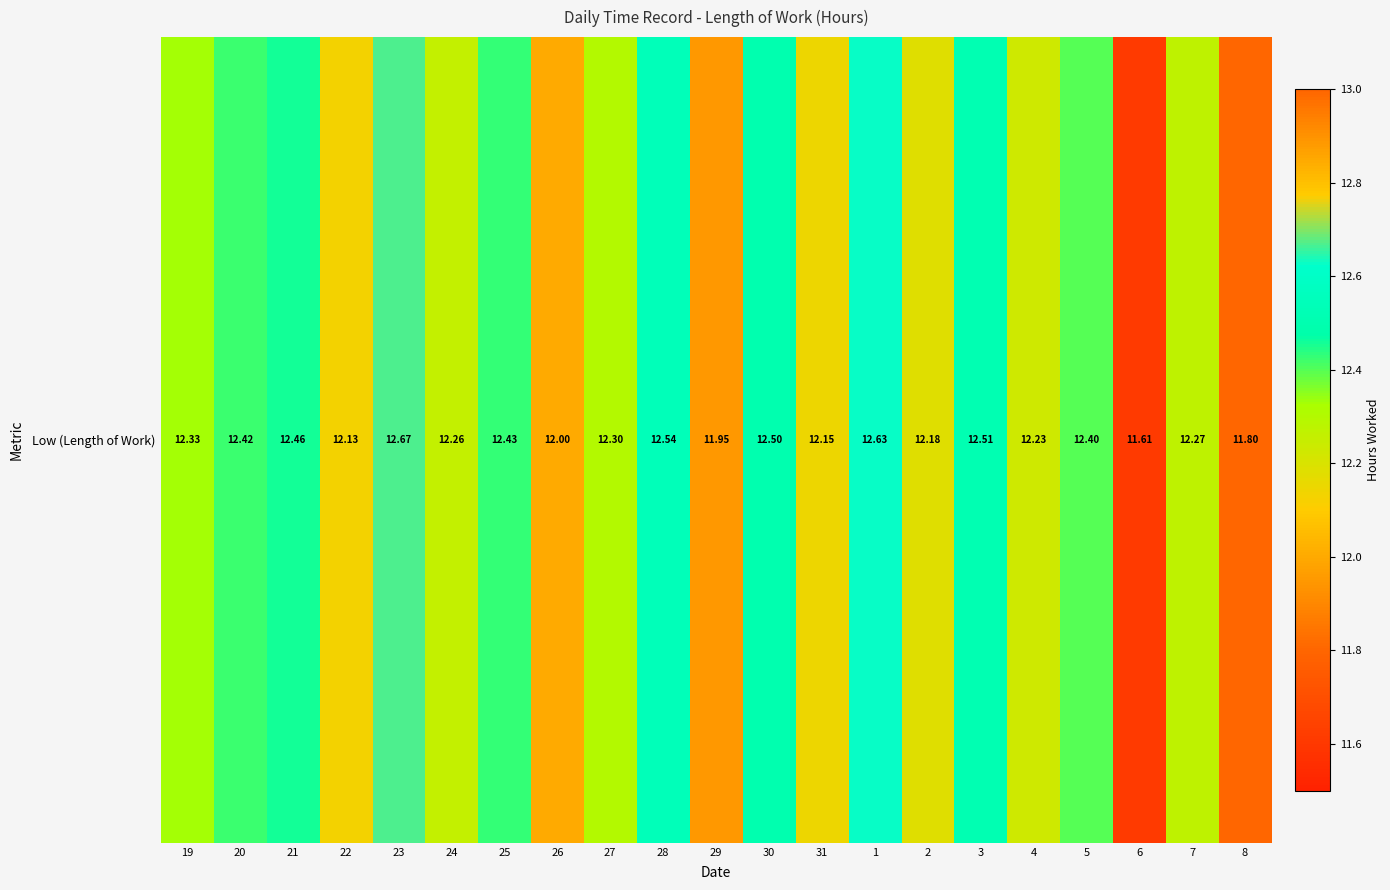

Where does the data first go above 12?

19